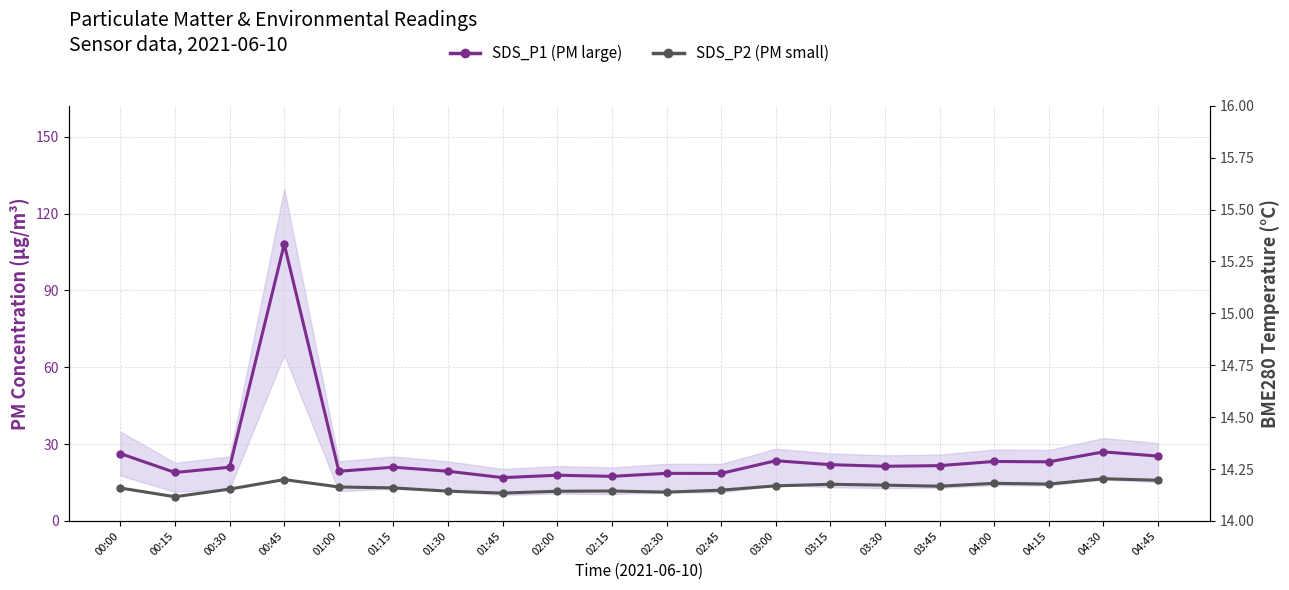

Which series has the widest spread of values?

SDS_P1